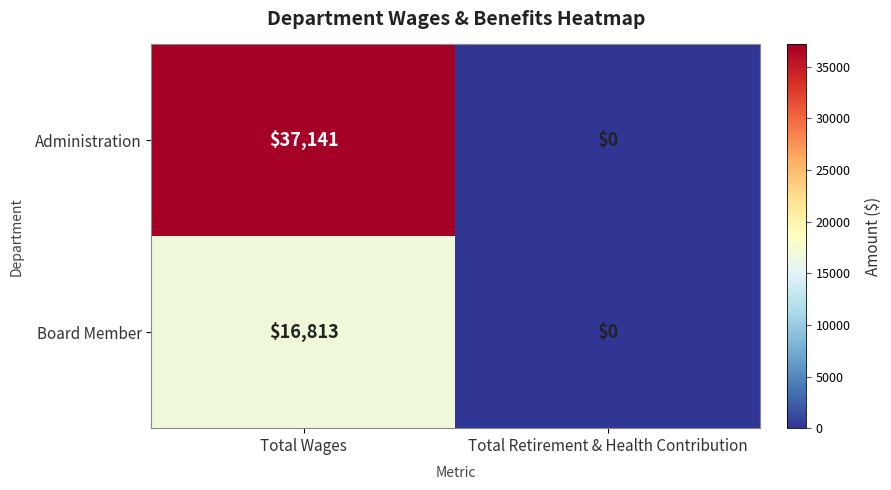

What is the difference between the highest and lowest values at Total Wages?

20328